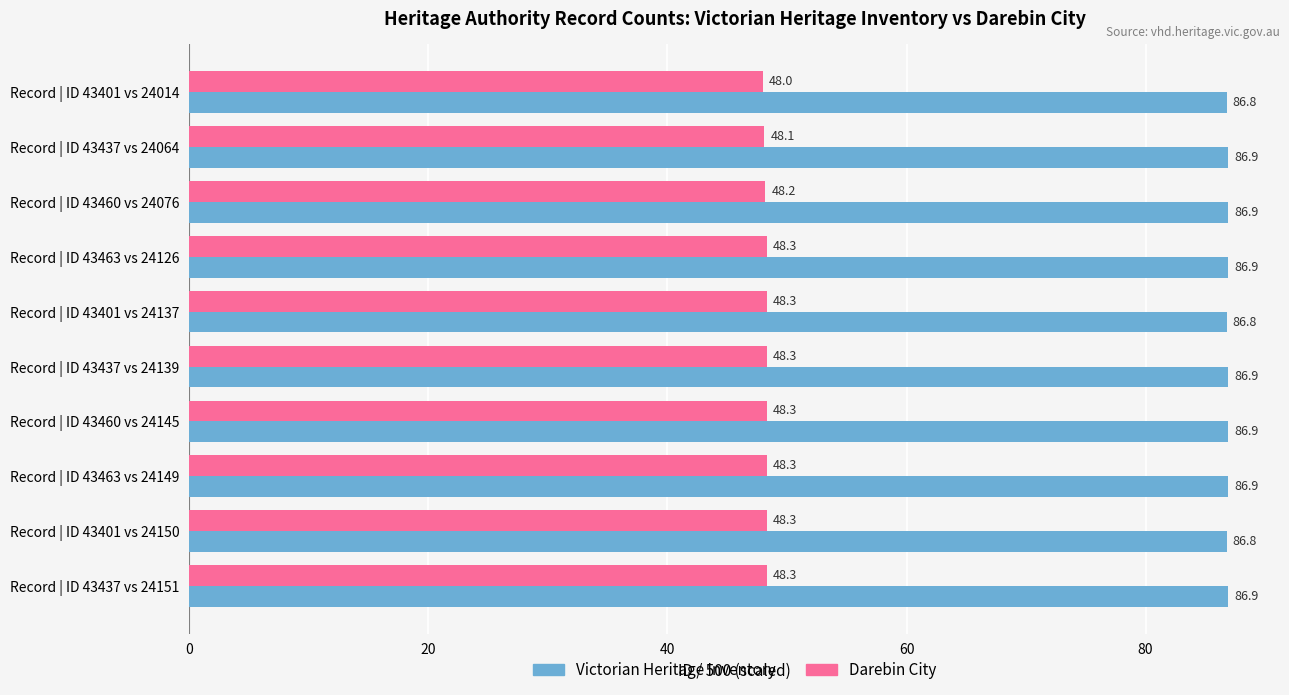

At how many categories does at least one series exceed 67?

10